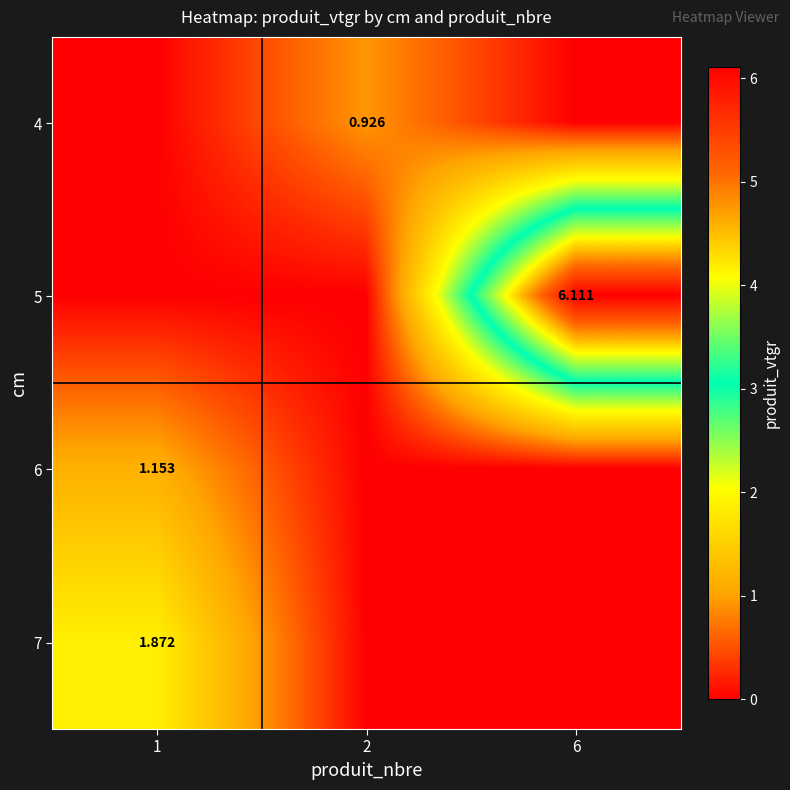

Count the 6 values in the range 0 to 1.

2